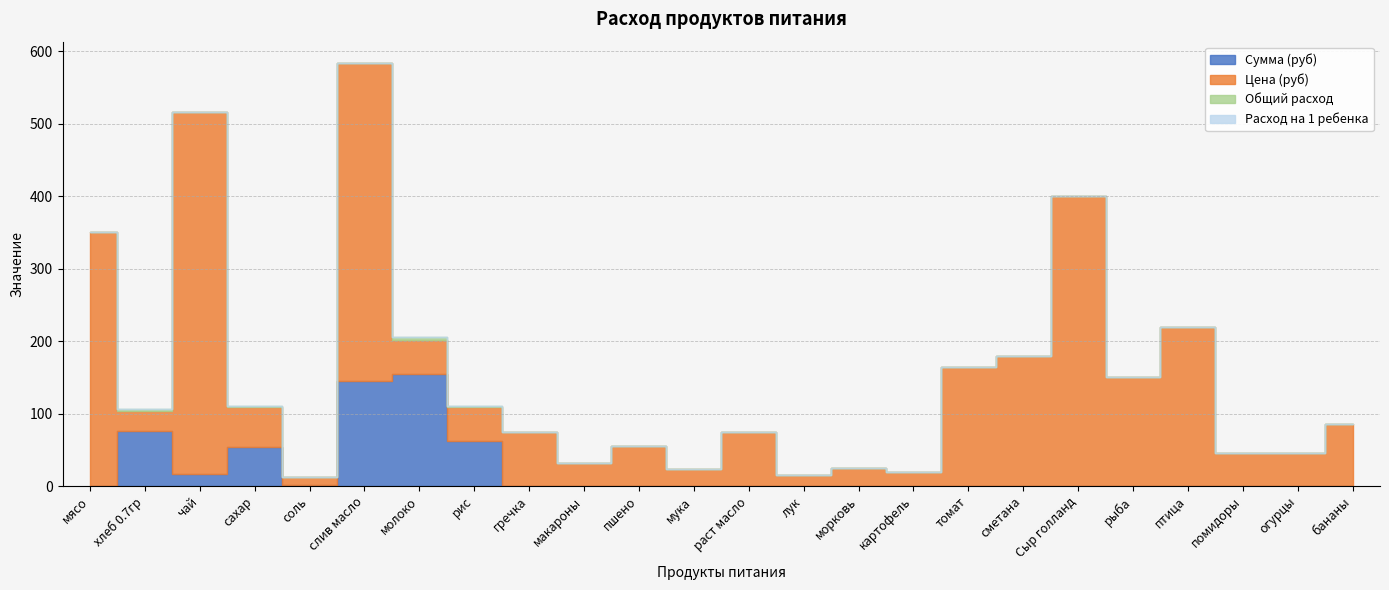

Is the value of Расход на 1 ребенка at огурцы greater than the value of Общий расход at сахар?

No